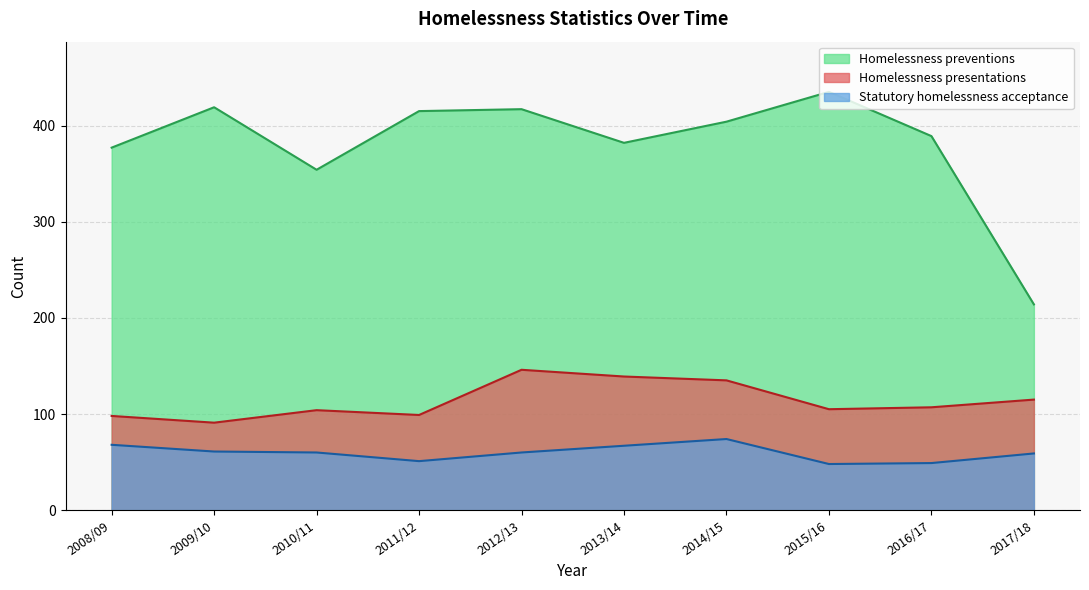

Does the chart display data point markers on the line(s)?

No